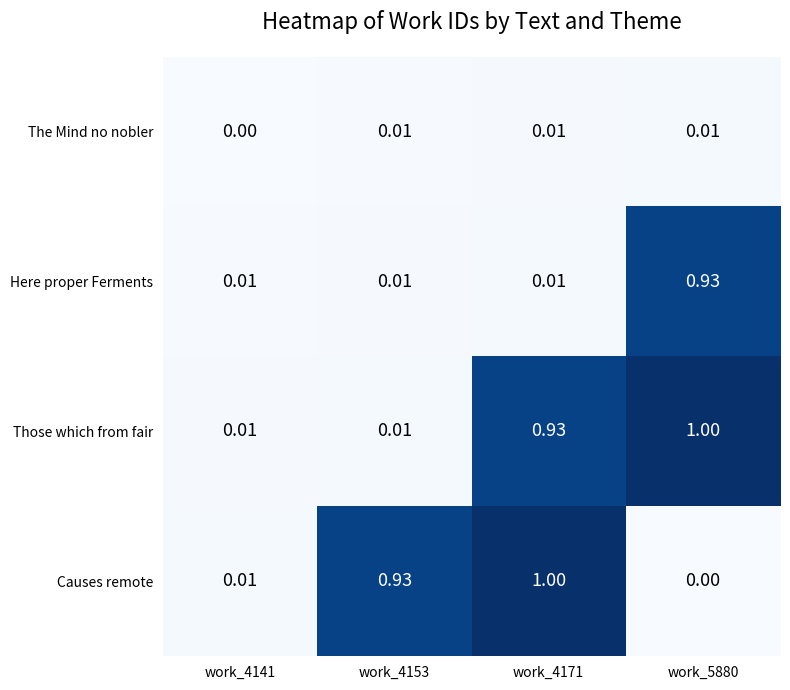

At which category is the sum across all series the highest?

work_4171